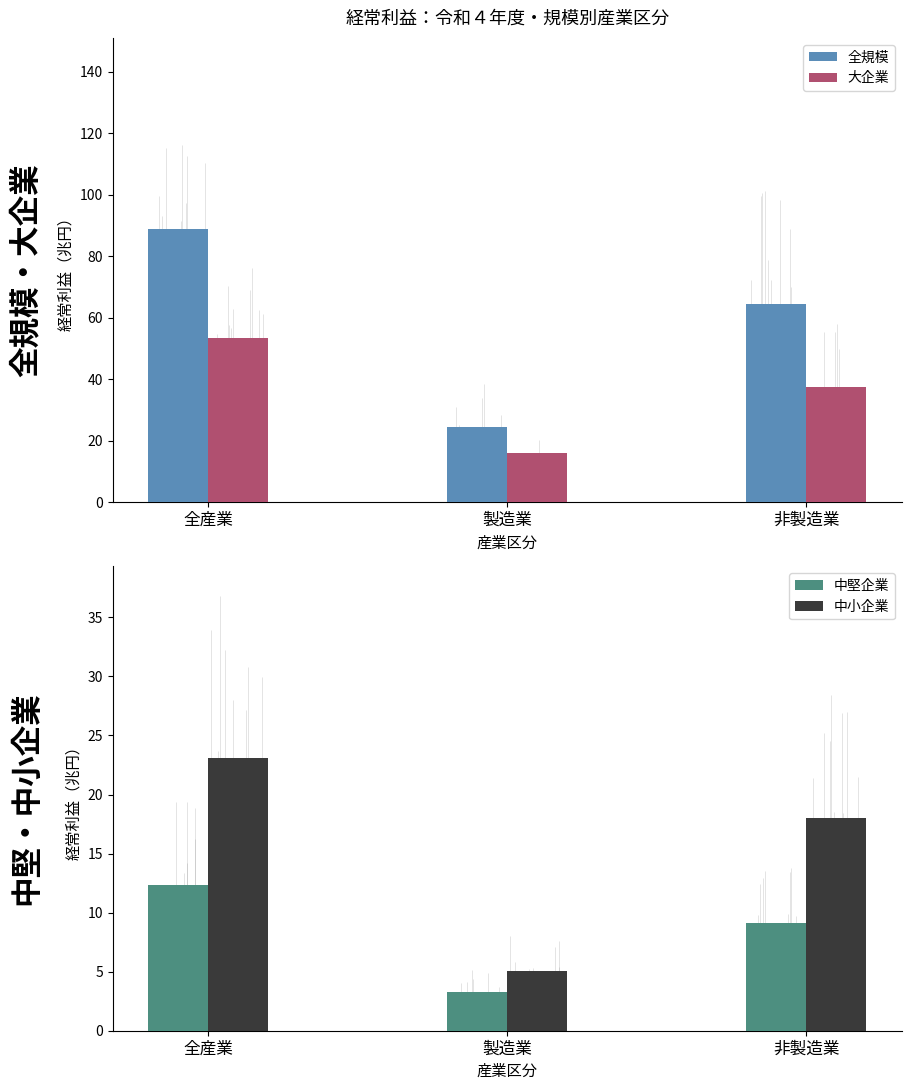

What is the sum of the 大企業 values at 製造業 and 非製造業?

53.3